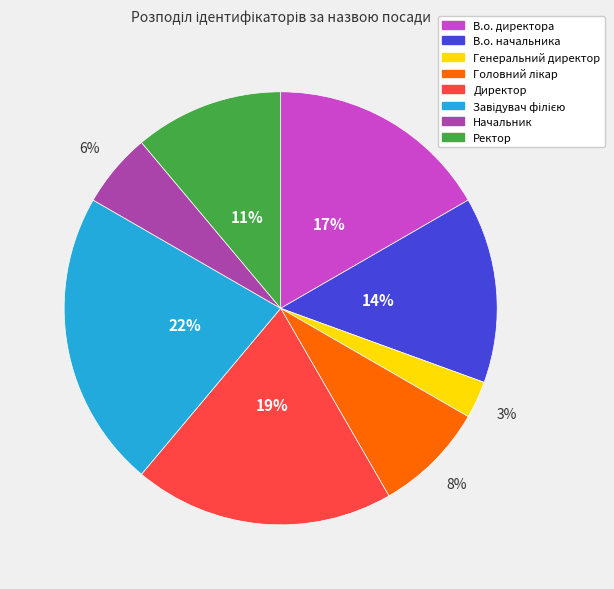

How many segments does this pie chart have?

8